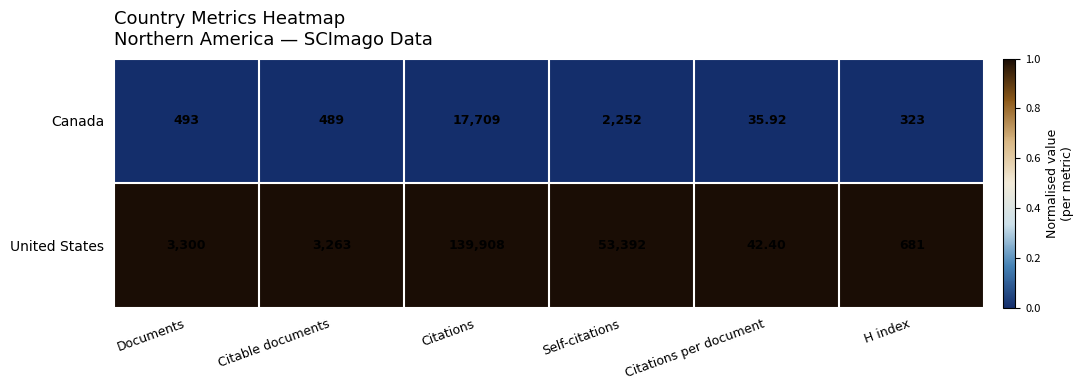

Which series has the largest range (max minus min)?

United States